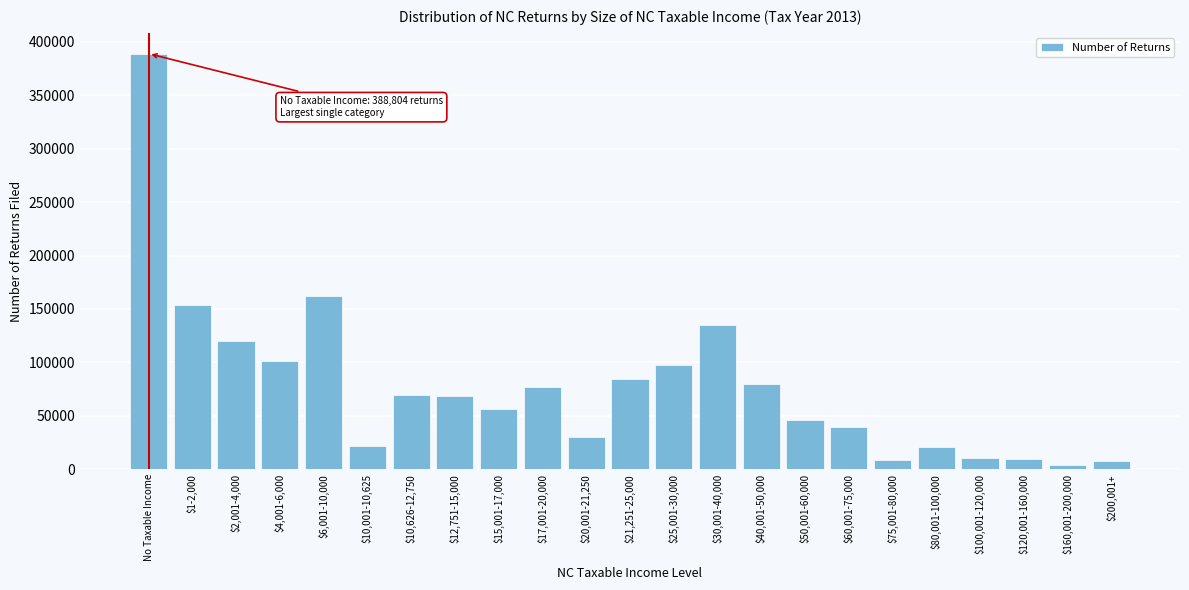

What is the label of the 13th bar from the left?

$25,001-30,000